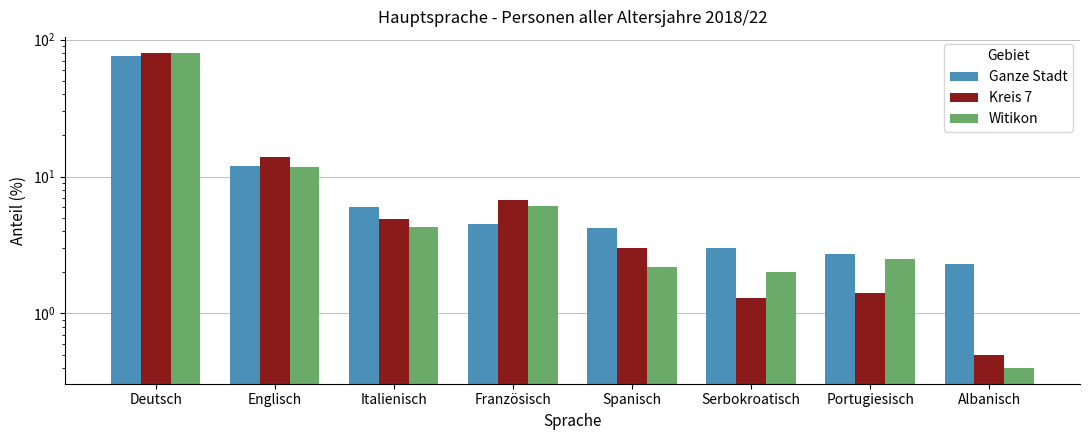

Is it true that Kreis 7 equals 3.0 at Spanisch?

True